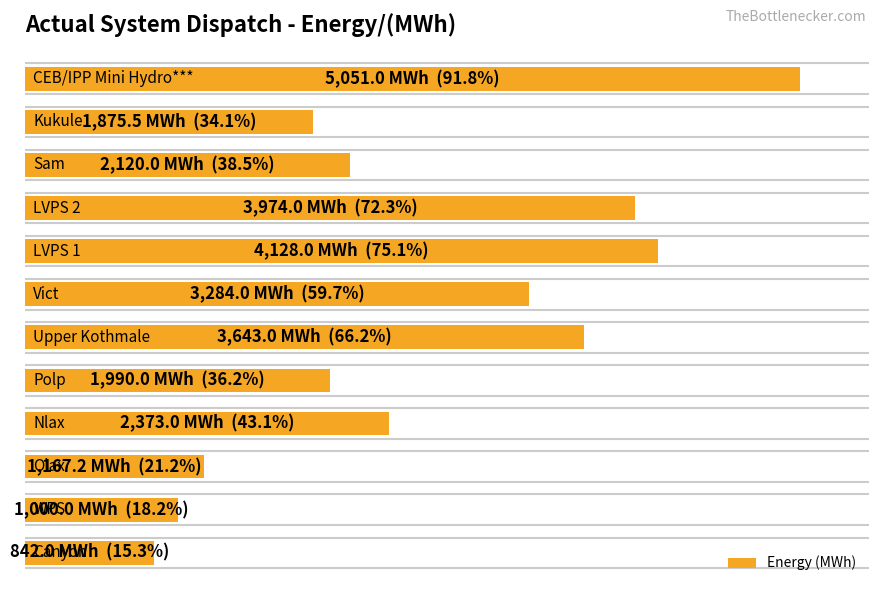

Are the bars horizontal?

Yes